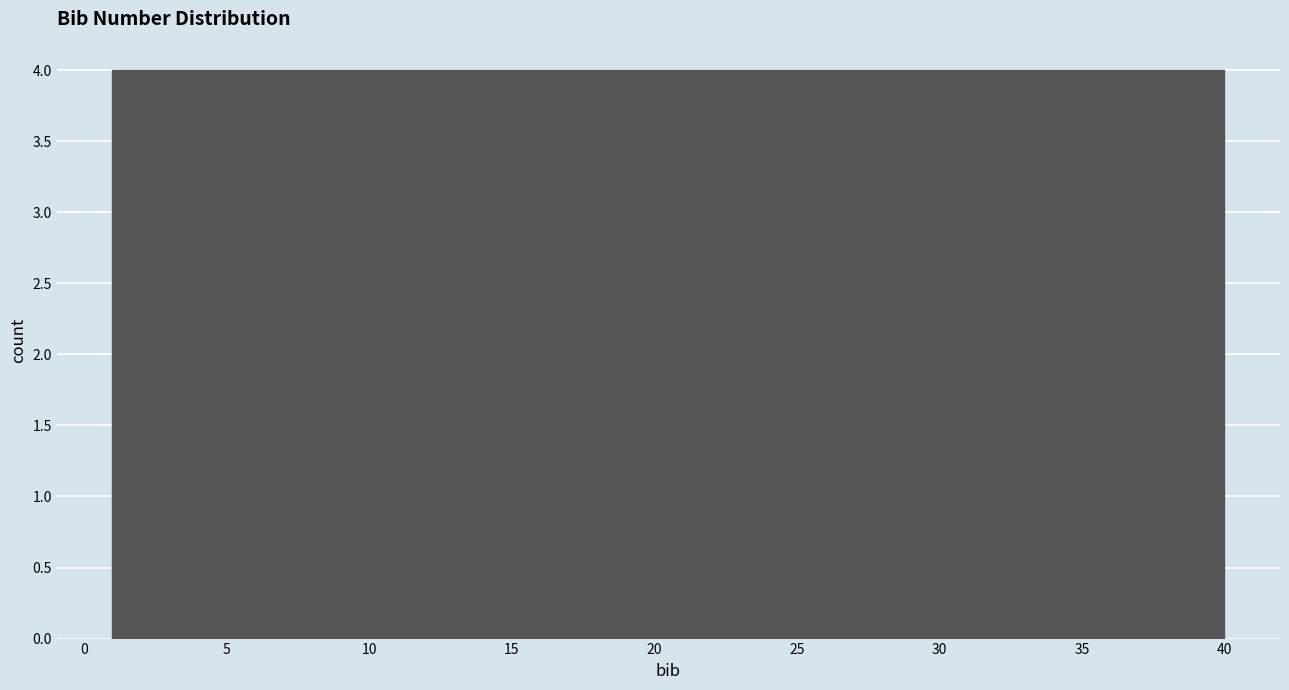

Reading left to right, transcribe this chart: for each bar, give the range it covers on the x-axis and its height. Neither the bar edges nor the heights are printed on the chart, so give them approximately, as read against the axes.

1.0 to 4.9: 4
4.9 to 8.8: 4
8.8 to 12.7: 4
12.7 to 16.6: 4
16.6 to 20.5: 4
20.5 to 24.4: 4
24.4 to 28.3: 4
28.3 to 32.2: 4
32.2 to 36.1: 4
36.1 to 40.0: 4